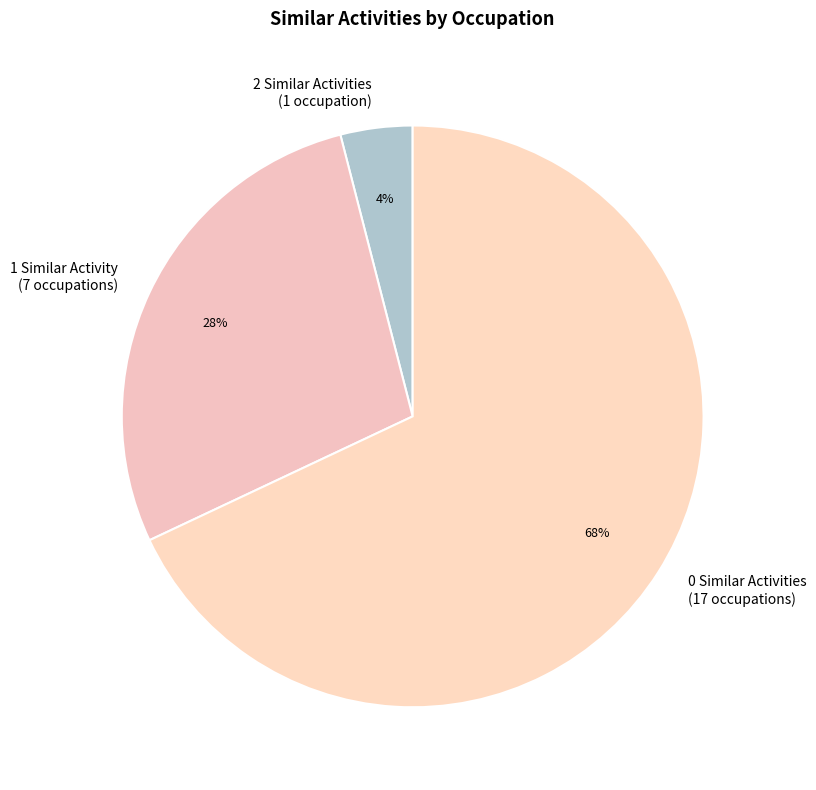

To the nearest percent, what is the difference between the largest and smallest slice percentages?

64%